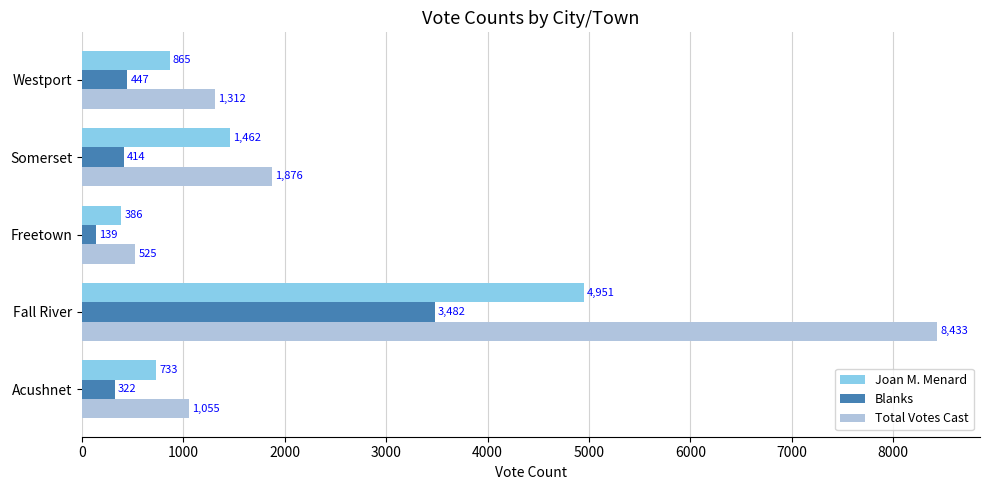

Rank the series by their maximum value, from lowest to highest.

Blanks, Joan M. Menard, Total Votes Cast